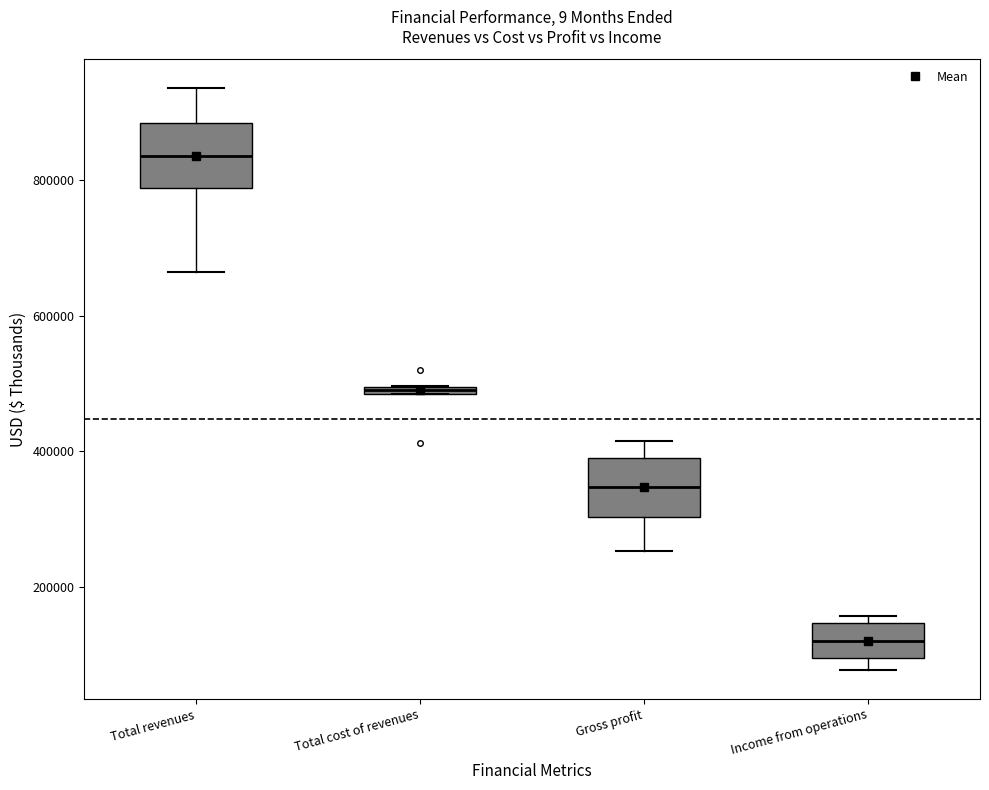

Which box has the highest median line?

Total revenues